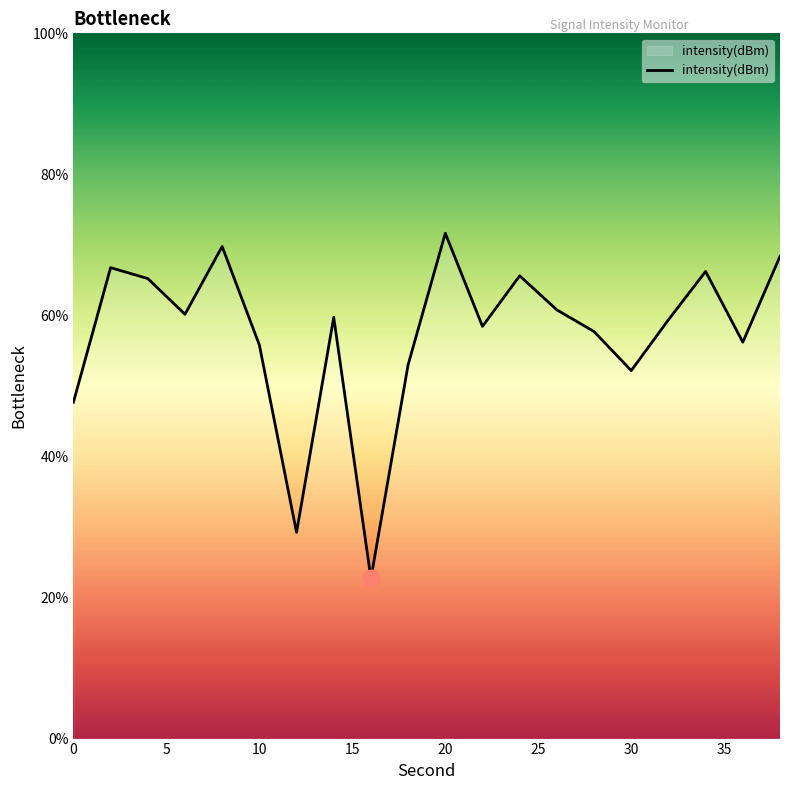

How many series are shown in this chart?

1